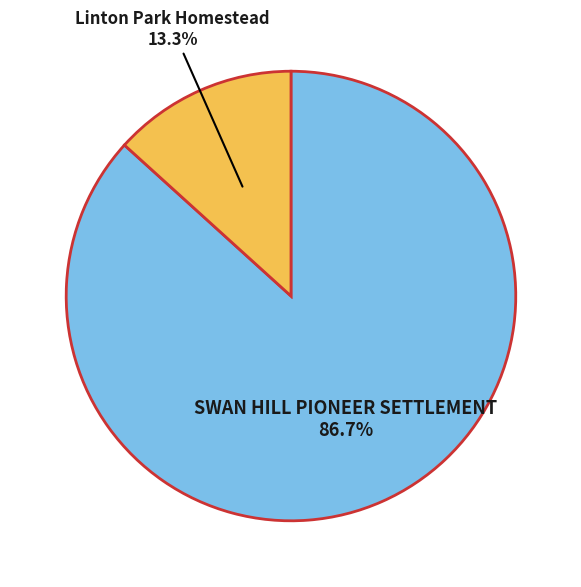

Is there a majority slice in this chart?

Yes